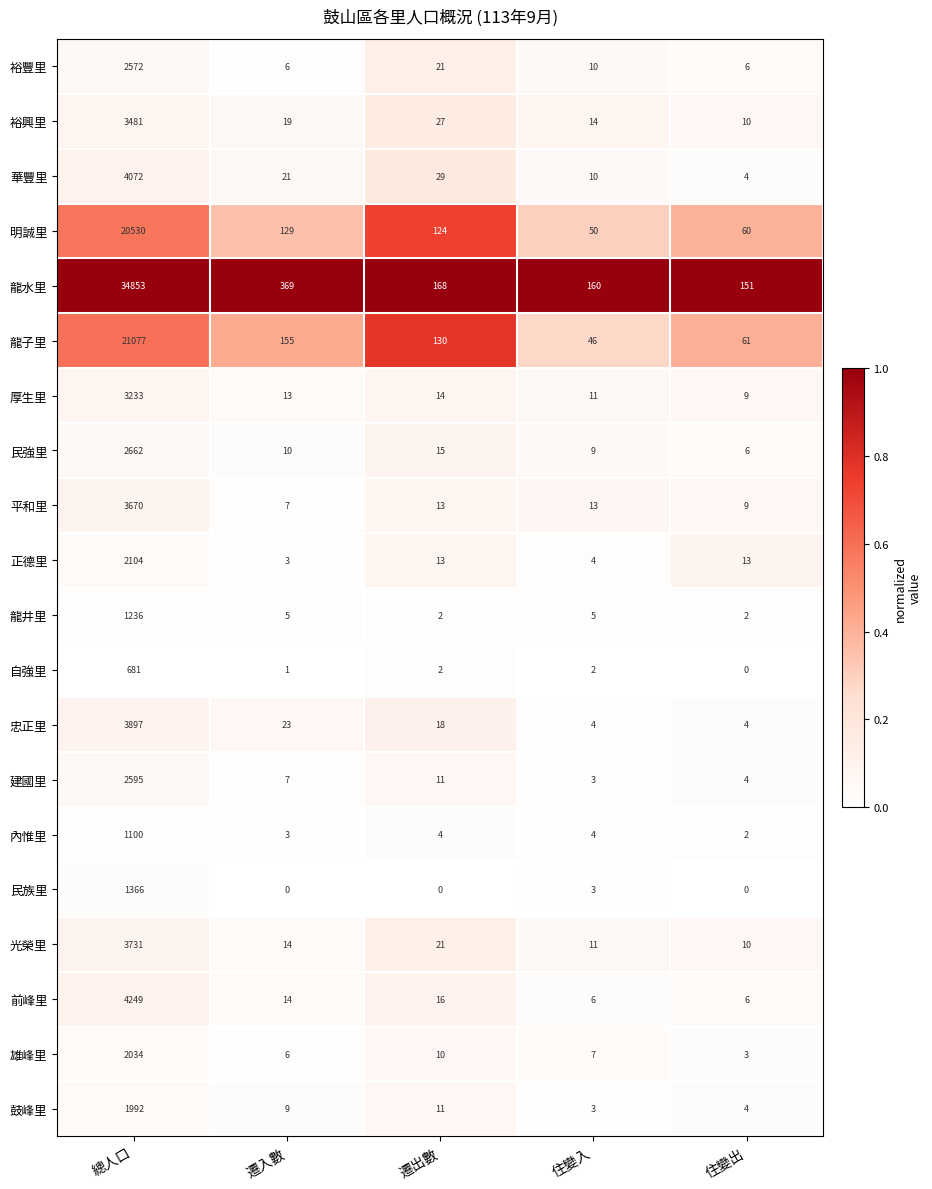

True or false: 裕興里 has a value of 3481 at 總人口.

True